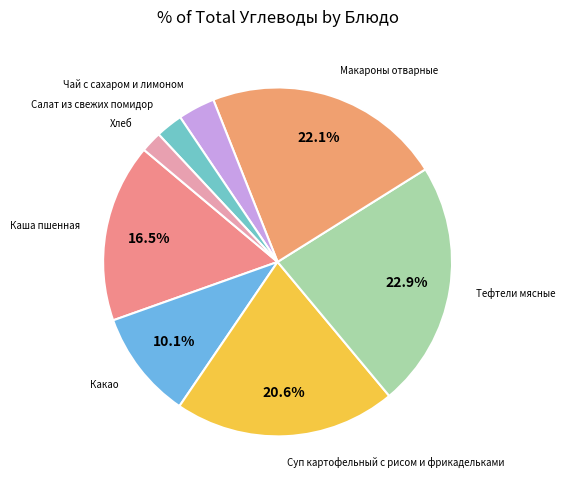

How many slices are in this pie chart?

8